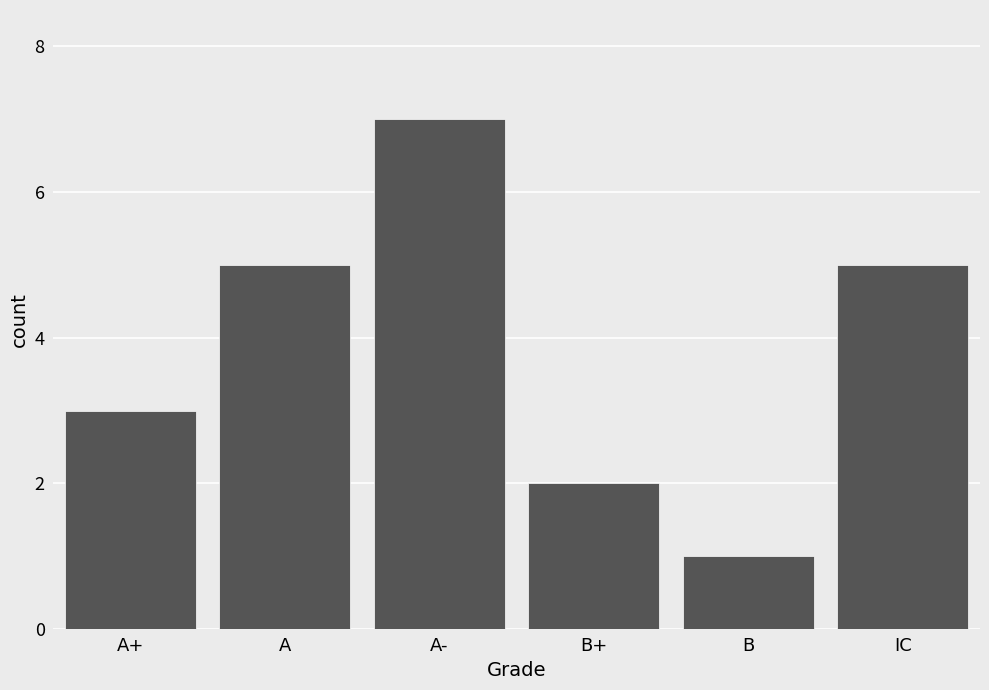

Reading right to left, list all the values displayed in this chart.

IC=5	B=1	B+=2	A-=7	A=5	A+=3